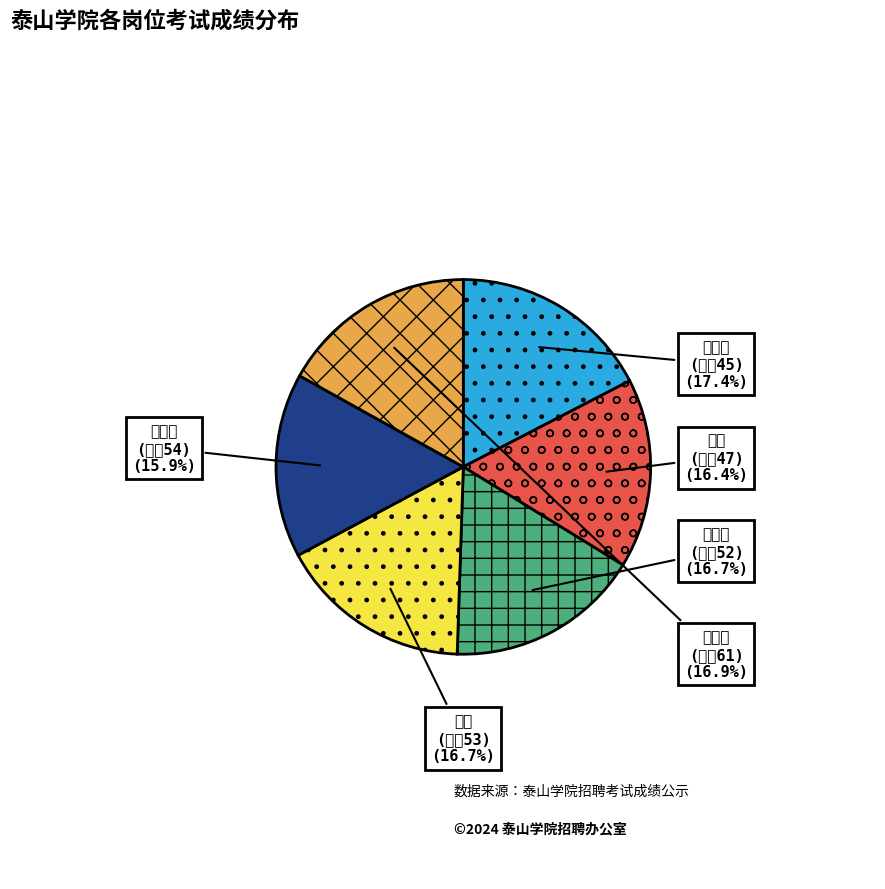

How many segments does this pie chart have?

6